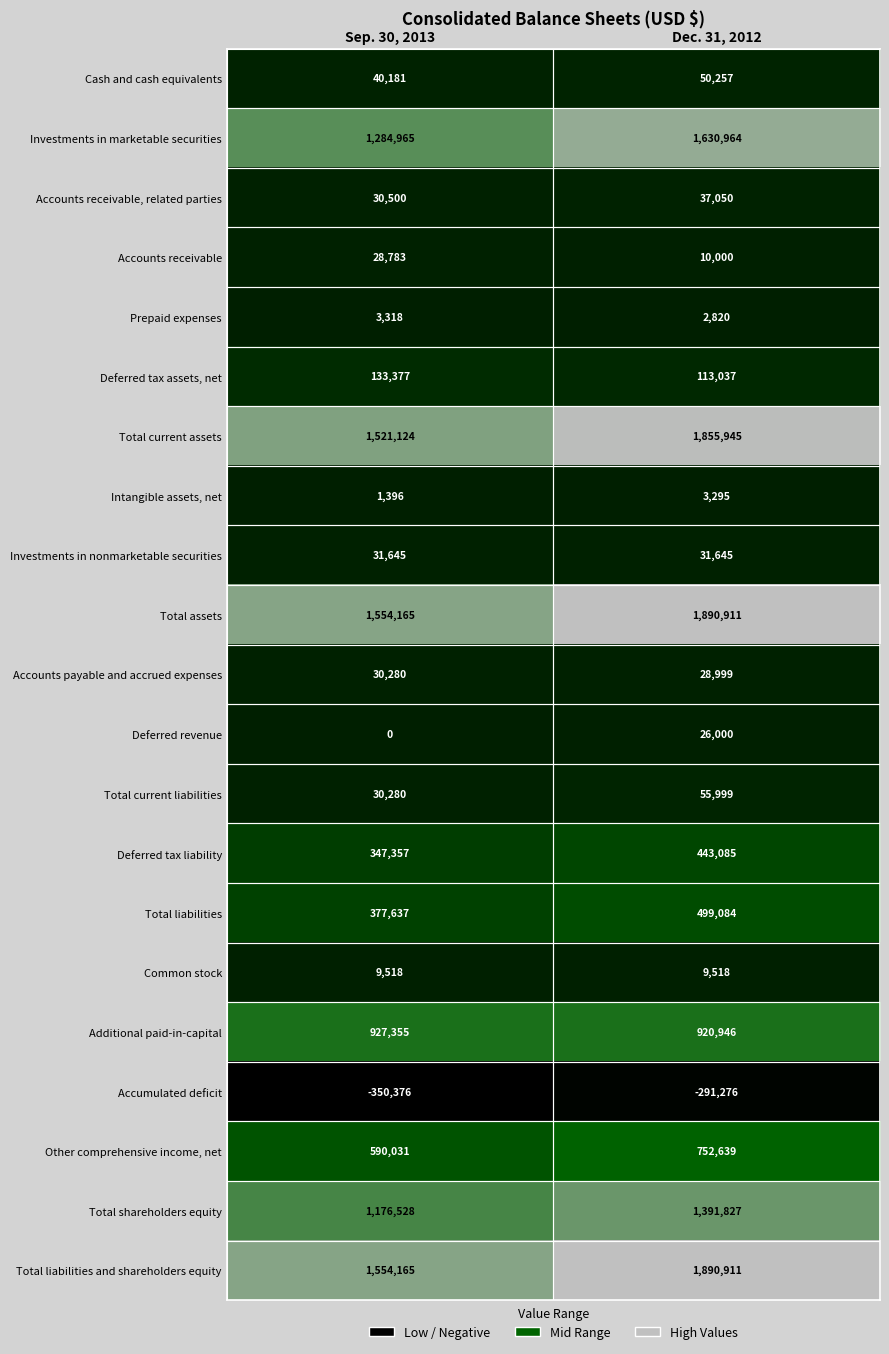

How many series are shown in this chart?

21